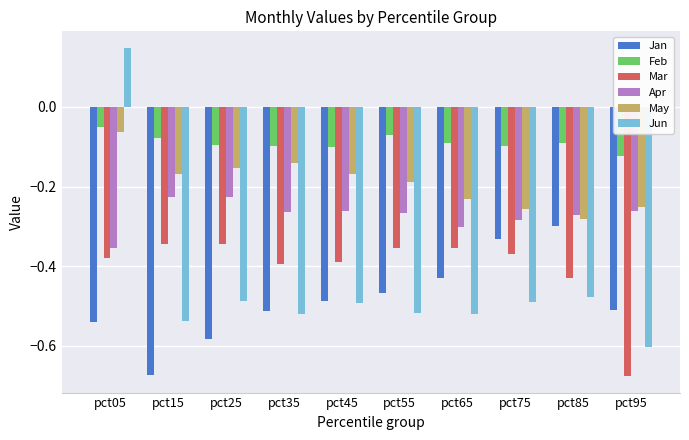

List the series in order of their peak value, lowest first.

Mar, Jan, Apr, May, Feb, Jun